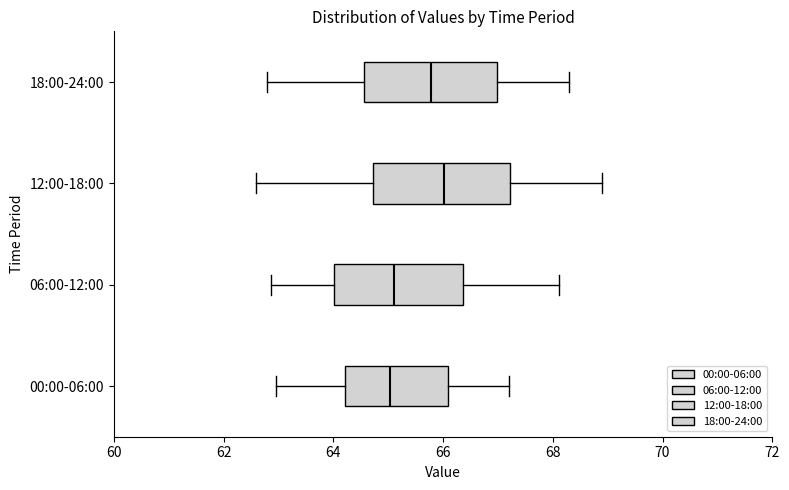

Where does the median line of the box for 12:00-18:00 sit on the x-axis? The values are not printed on the chart, so give them approximately, as read against the axis.

66.0